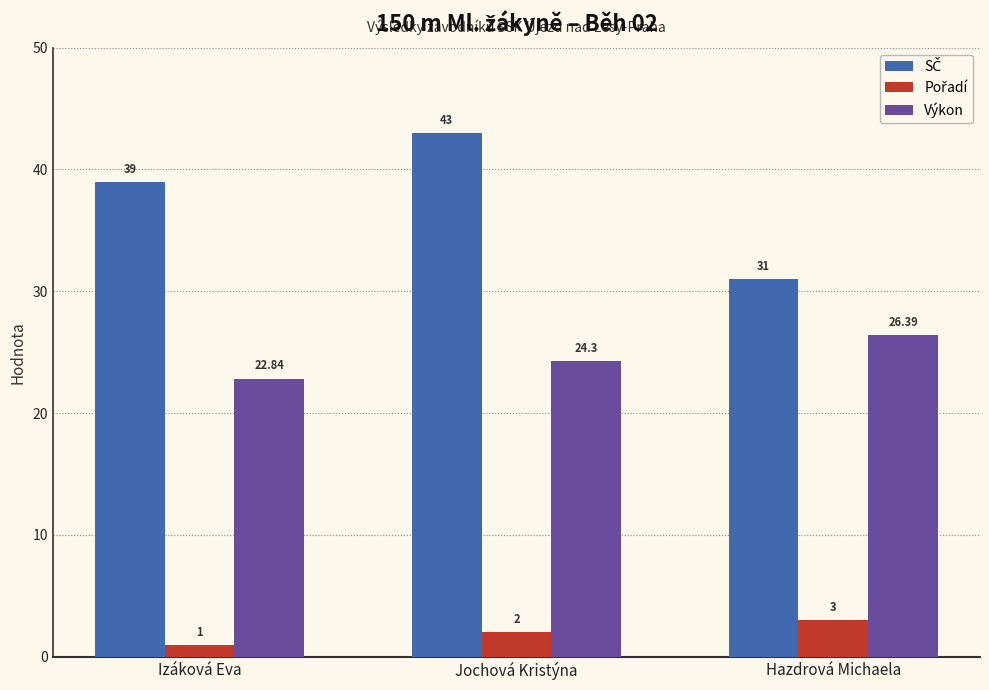

What is the maximum value for Výkon?

26.4